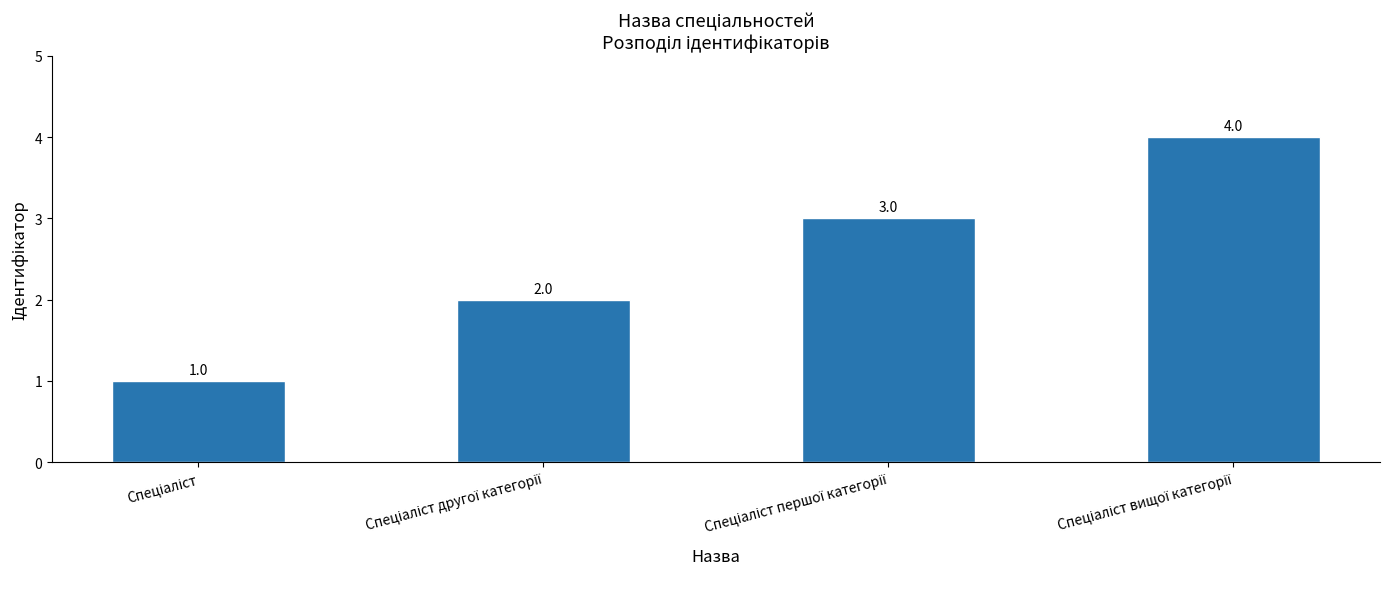

What is the value of the 4th bar from the left?

4